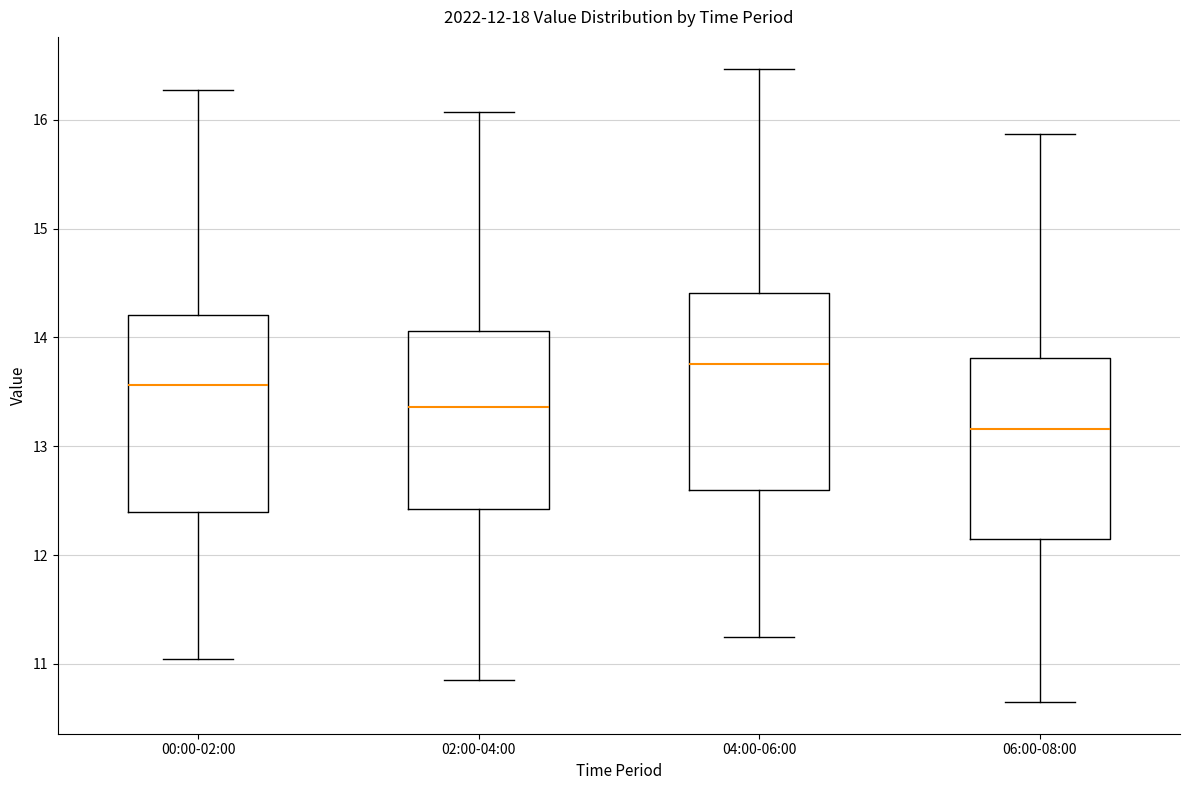

Which box has the lowest median line?

06:00-08:00